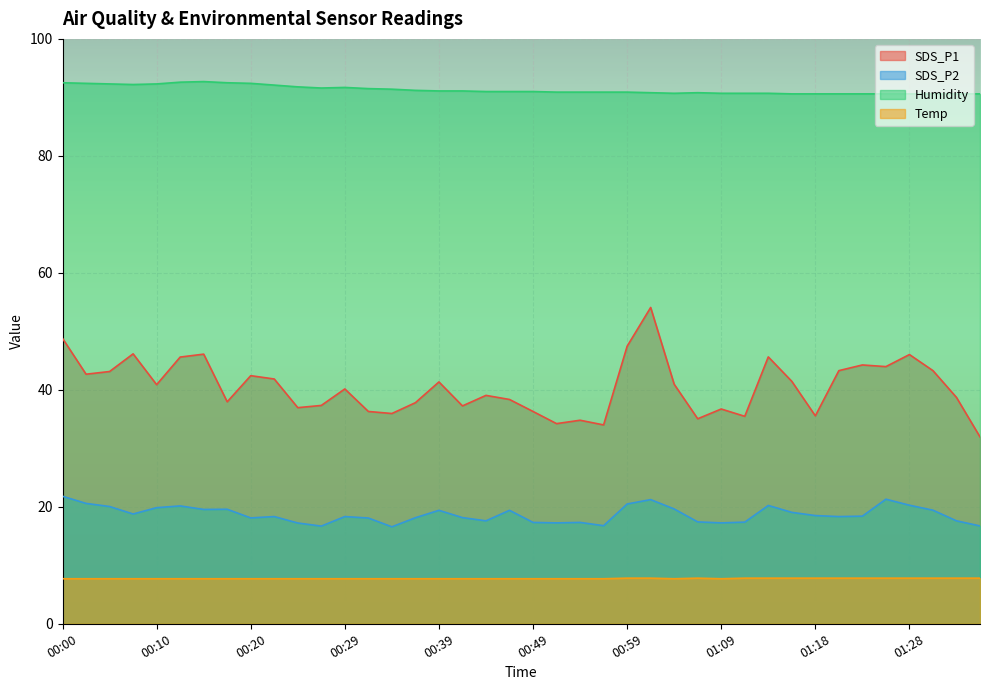

Which series changed the most between 00:27 and 00:56?

SDS_P1